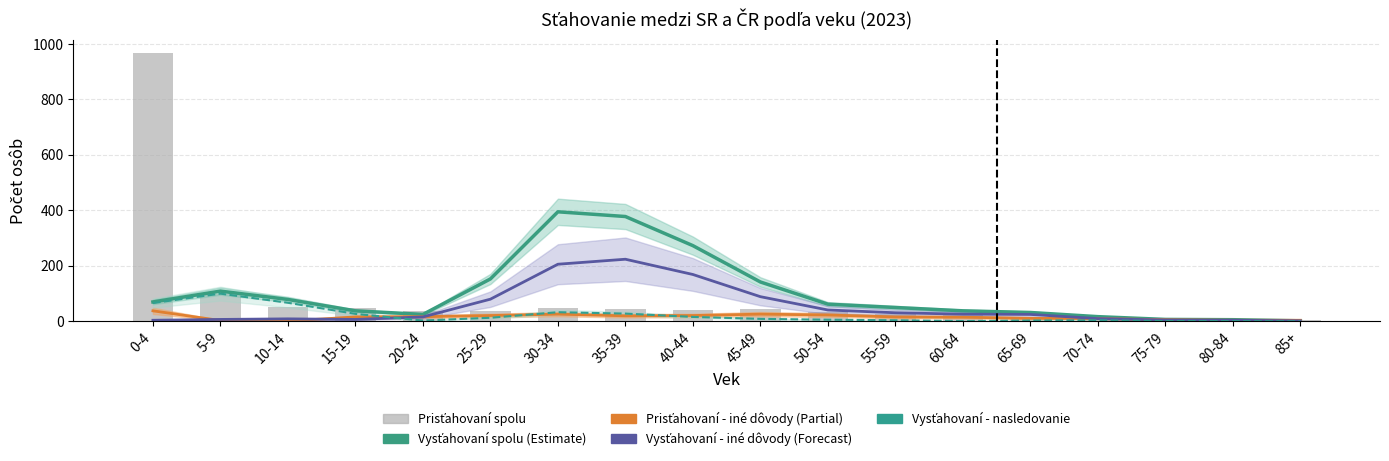

What is the value of the Vysťahovaní spolu (Estimate) bar at the 1st from the left?

70